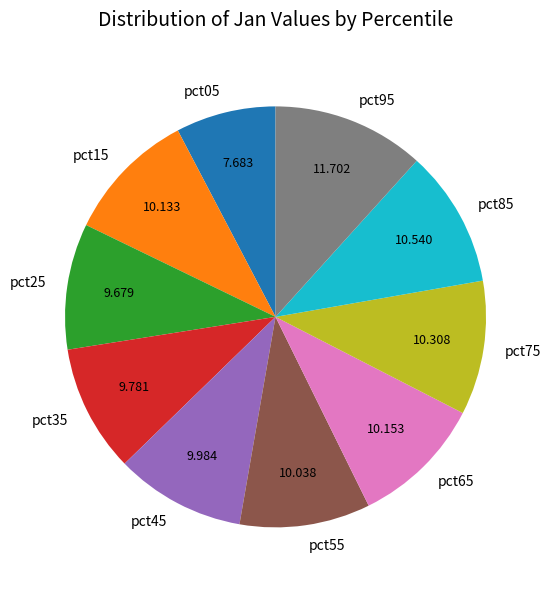

Combined, do pct15 and pct95 account for over 50%?

No